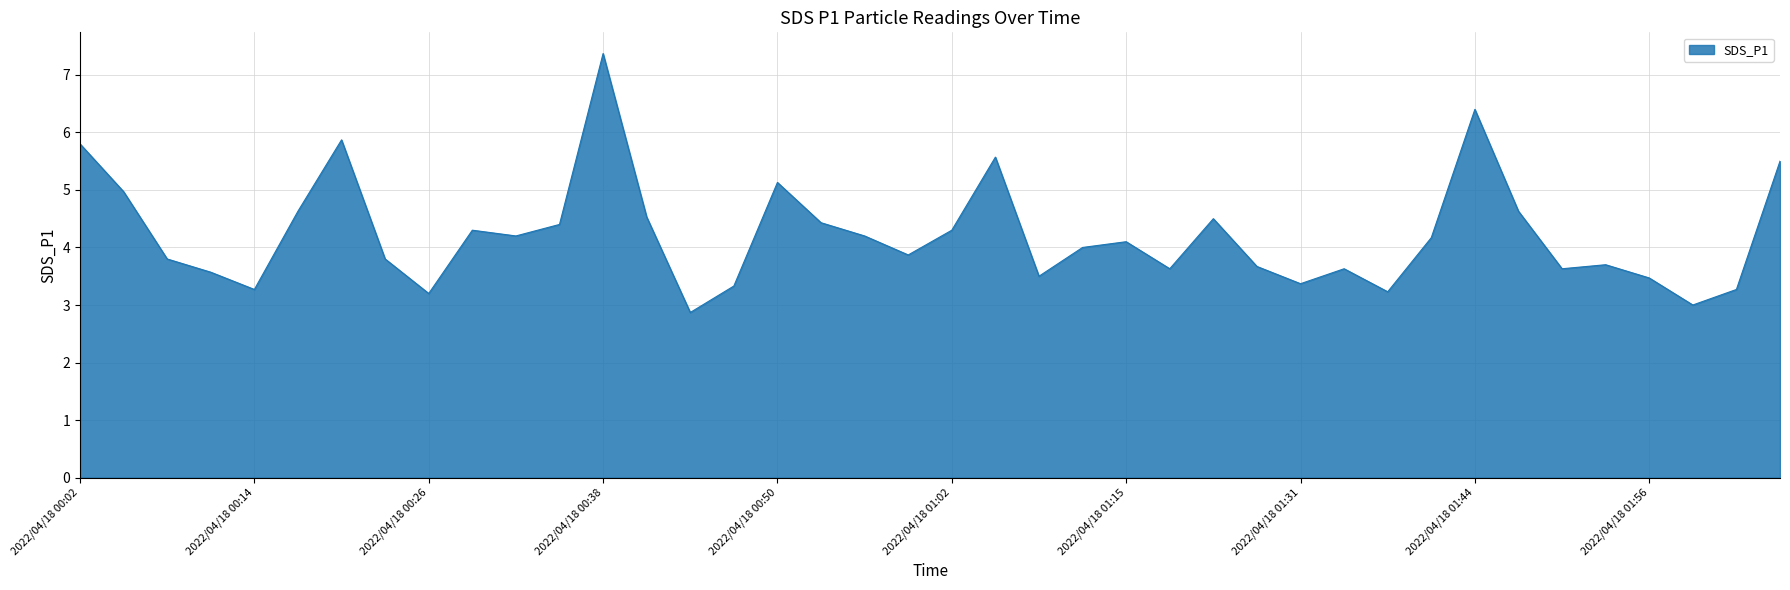

What is the minimum value shown in the chart?

2.9